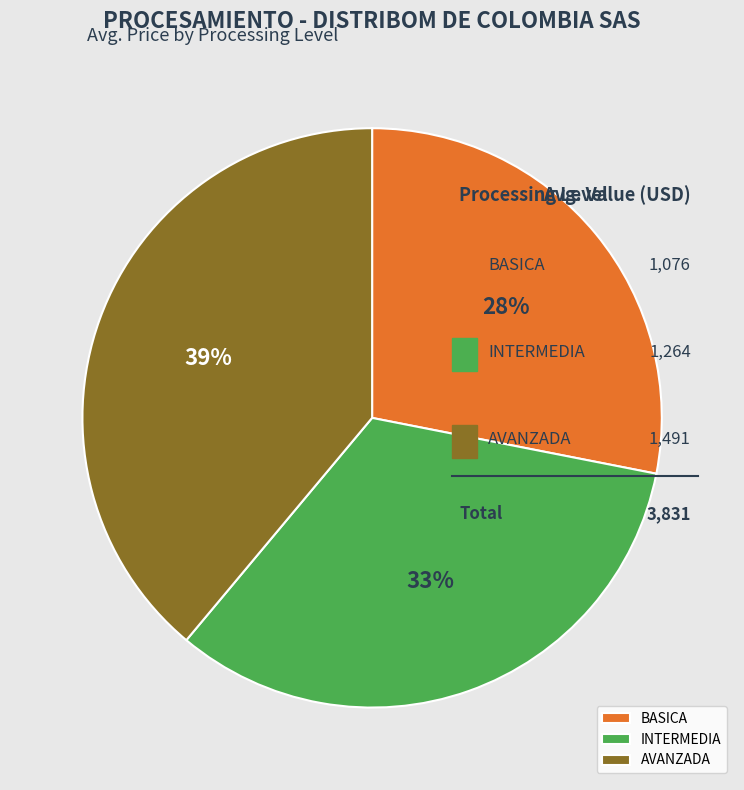

To the nearest percent, what is the difference between the largest and smallest slice percentages?

11%